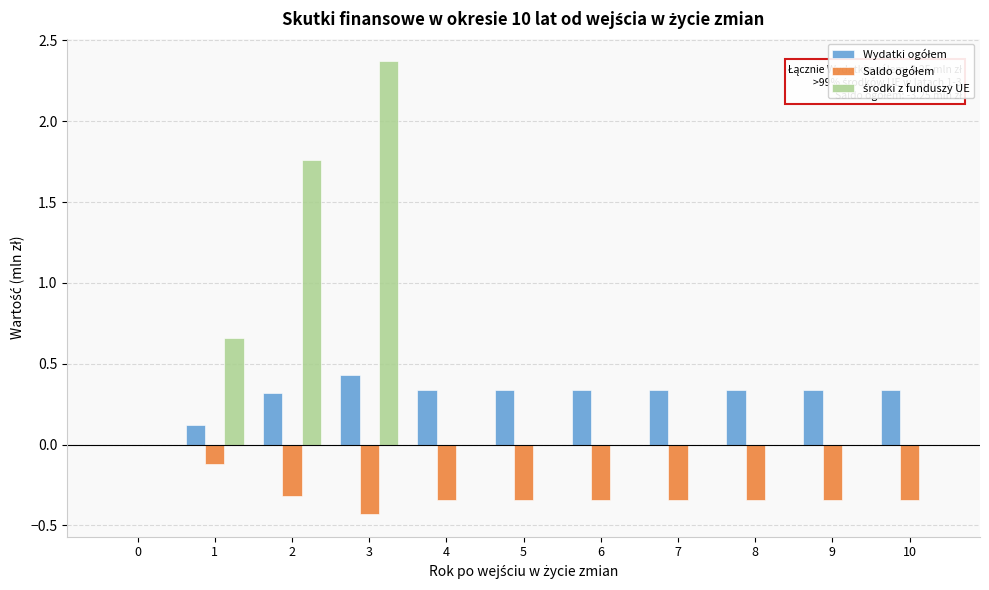

At which category does the chart reach its peak across all series?

3